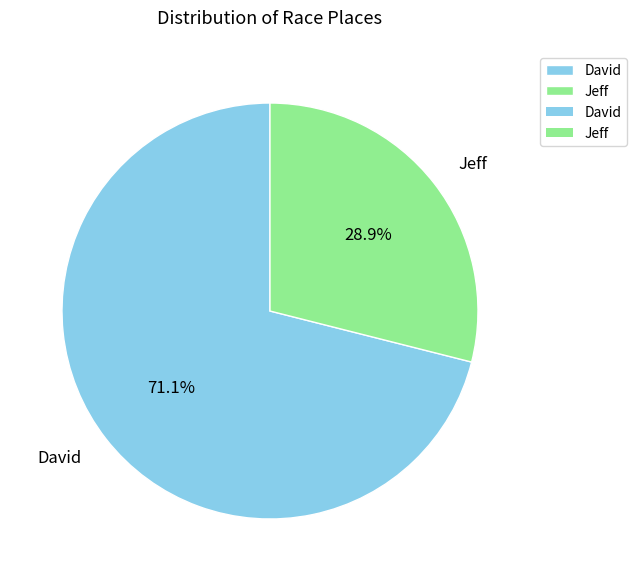

To the nearest percent, what portion does Jeff represent?

29%